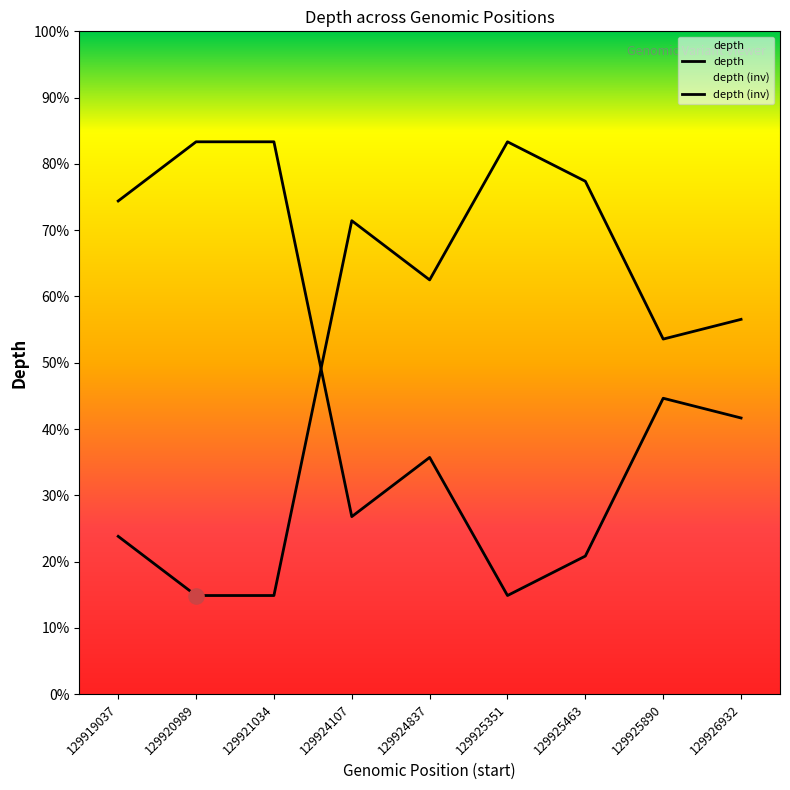

Between 129919037 and 129921034, which is larger?

129919037